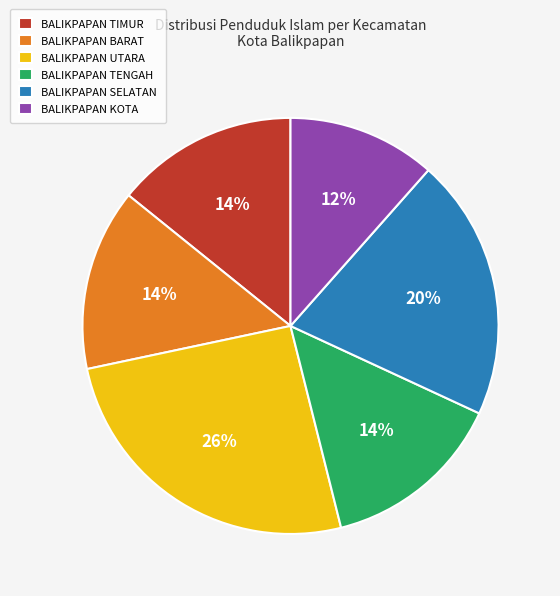

Count the number of slices in the pie.

6